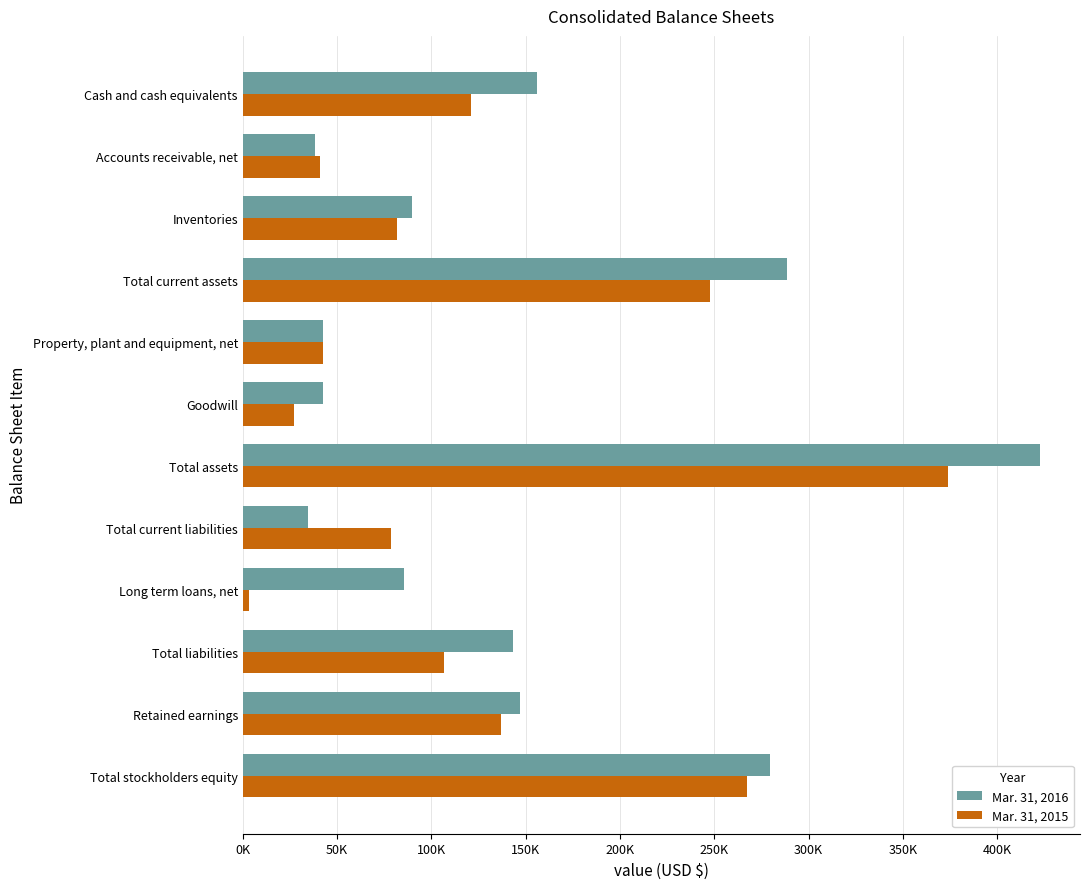

What is the difference between the maximum and minimum values in the Mar. 31, 2016 series?

388191